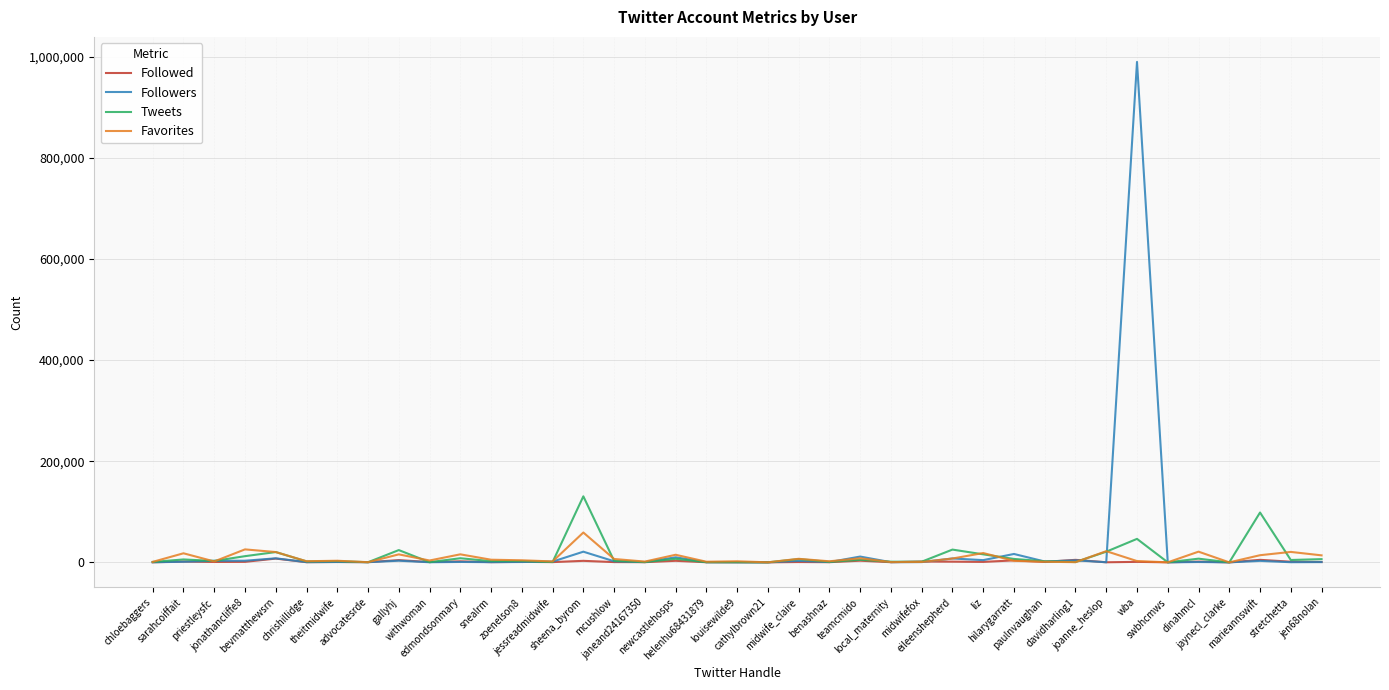

Which series has the largest range (max minus min)?

Followers